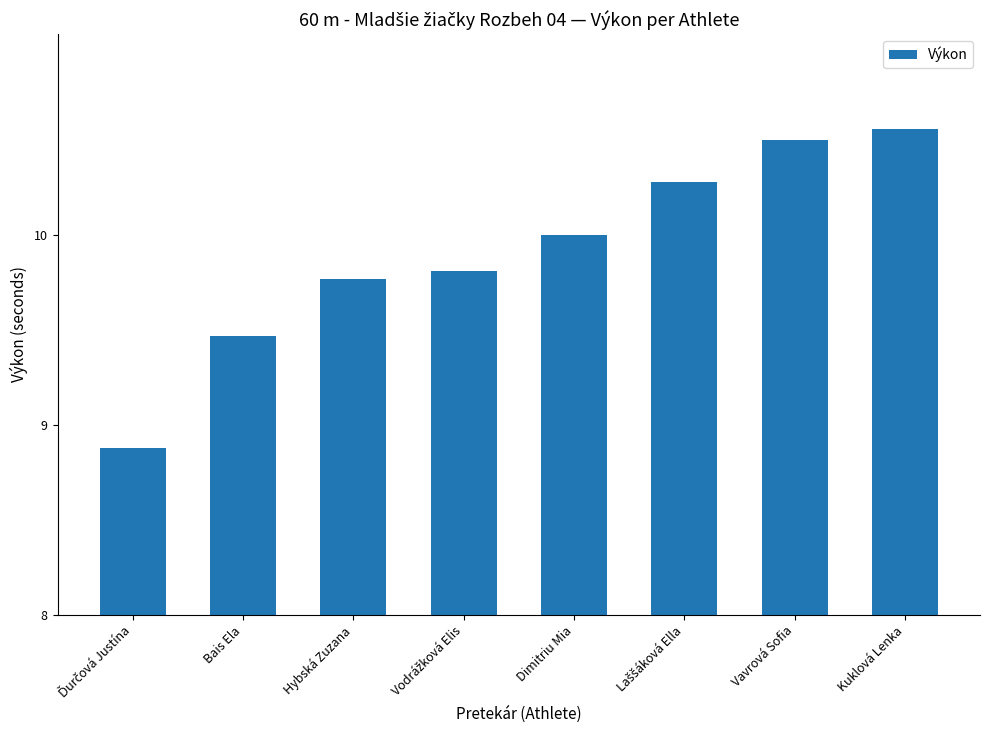

What value does the data have at Bais Ela?

9.5